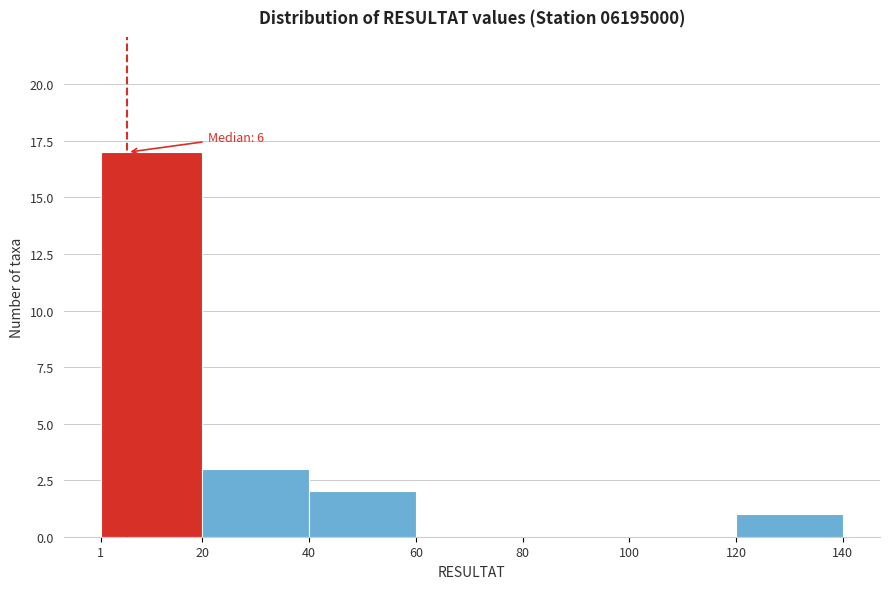

Over which range of the x-axis is the bar tallest?

1 to 20